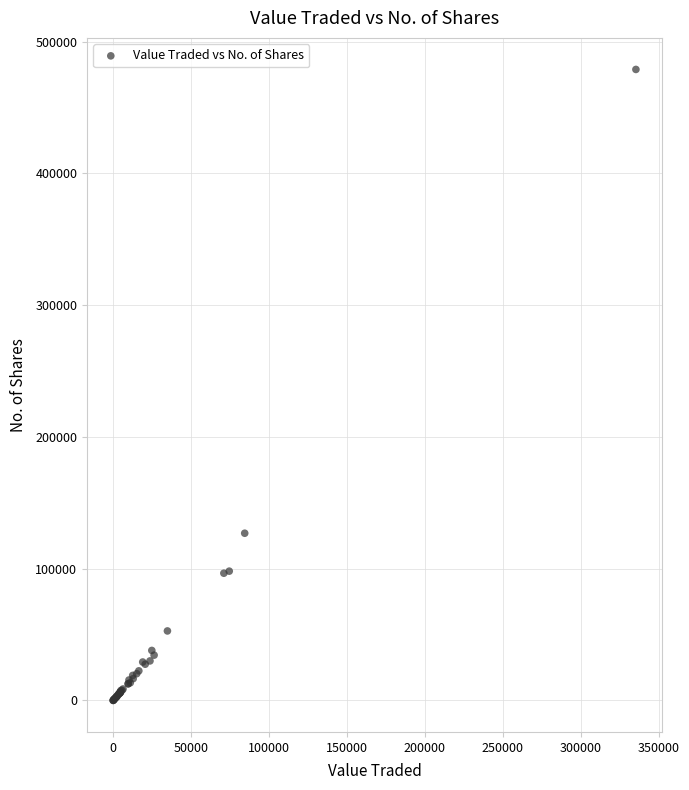

What Y value in the scatter plot is closest to 239427?

126866